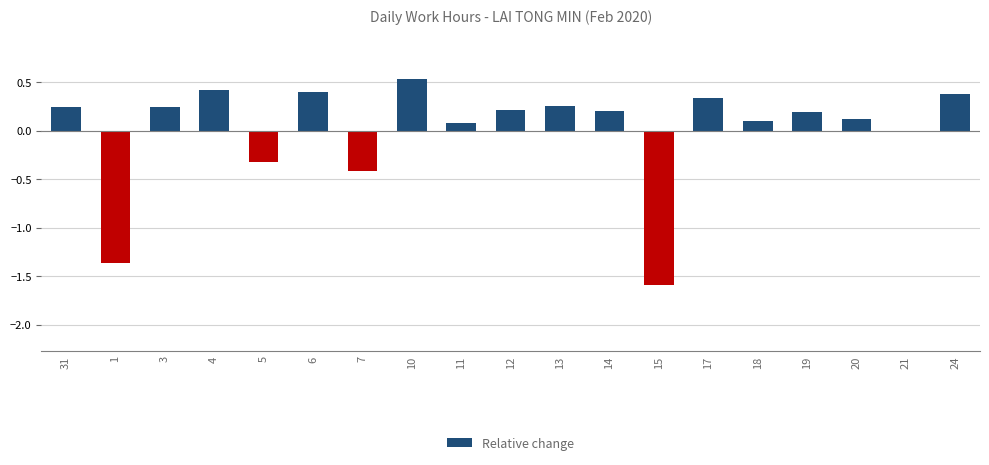

What is the sum of the values at 20 and 10?

0.6